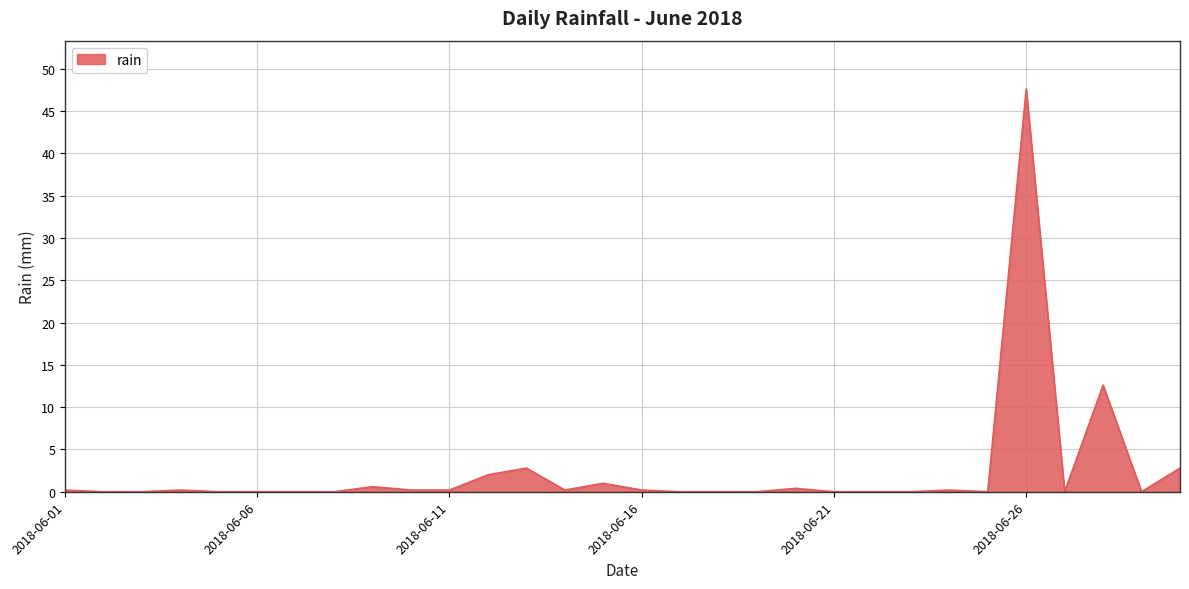

What is the difference between the maximum and minimum values?

47.6